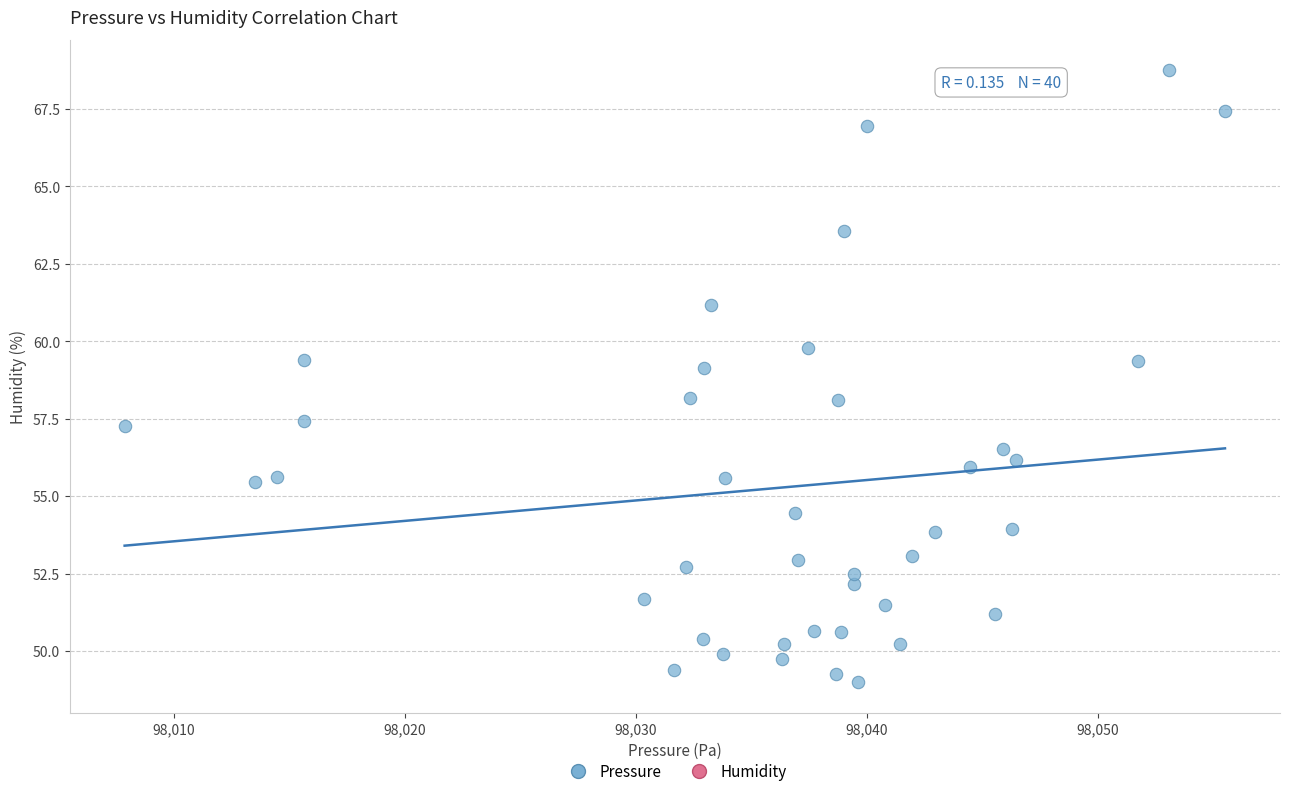

What is the range of X values (max minus min)?

47.6